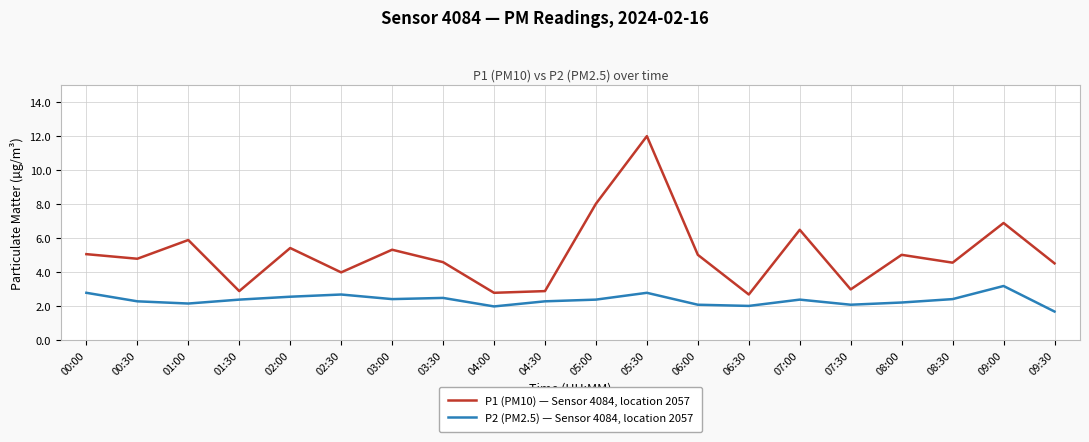

True or false: P2 (PM2.5) — Sensor 4084, location 2057 and P1 (PM10) — Sensor 4084, location 2057 cross at least once.

False